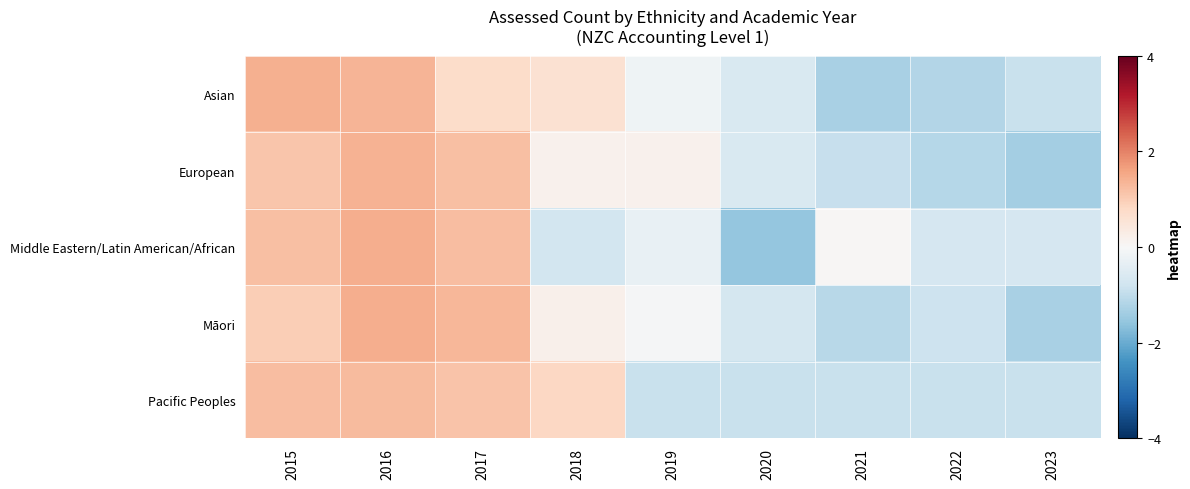

Which series has the widest spread of values?

row_2